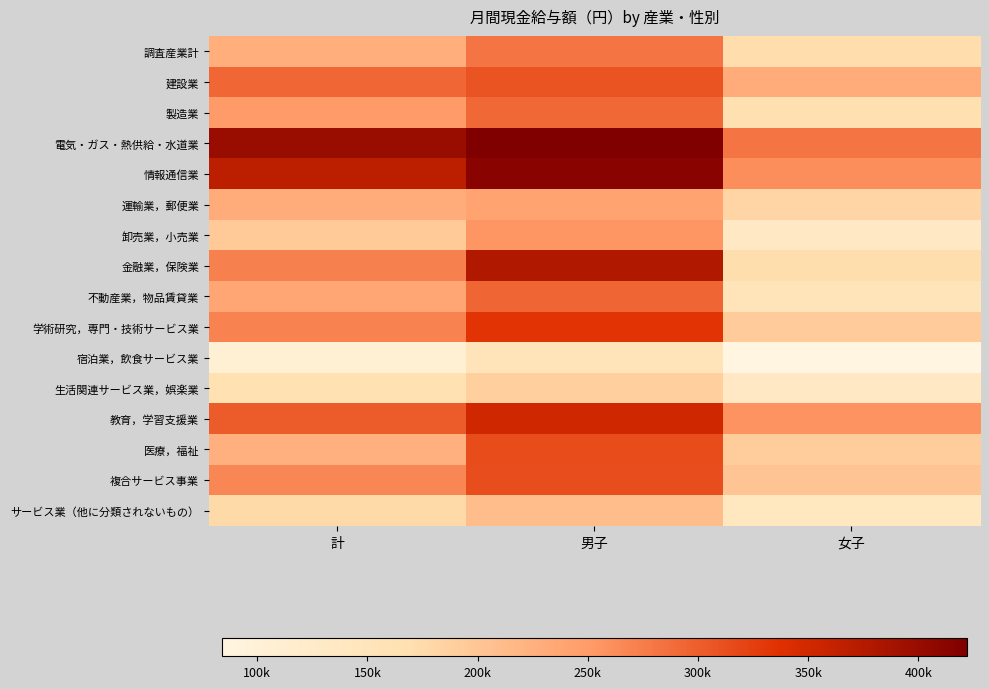

Reading left to right, what are all the values shown in this chart?

調査産業計: 計=226723	男子=281743	女子=171434
建設業: 計=293825	男子=308122	女子=230543
製造業: 計=250306	男子=291850	女子=167846
電気・ガス・熱供給・水道業: 計=398987	男子=421874	女子=281498
情報通信業: 計=368918	男子=413591	女子=261780
運輸業，郵便業: 計=230564	男子=241018	女子=181270
卸売業，小売業: 計=195336	男子=255163	女子=135409
金融業，保険業: 計=272512	男子=378438	女子=170139
不動産業，物品賃貸業: 計=237152	男子=294507	女子=151699
学術研究，専門・技術サービス業: 計=271265	男子=334252	女子=193239
宿泊業，飲食サービス業: 計=107316	男子=151083	女子=84145
生活関連サービス業，娯楽業: 計=163465	男子=189421	女子=135304
教育，学習支援業: 計=302026	男子=350674	女子=257836
医療，福祉: 計=224017	男子=314865	女子=192311
複合サービス事業: 計=266524	男子=313216	女子=200845
サービス業（他に分類されないもの）: 計=175669	男子=209703	女子=140712